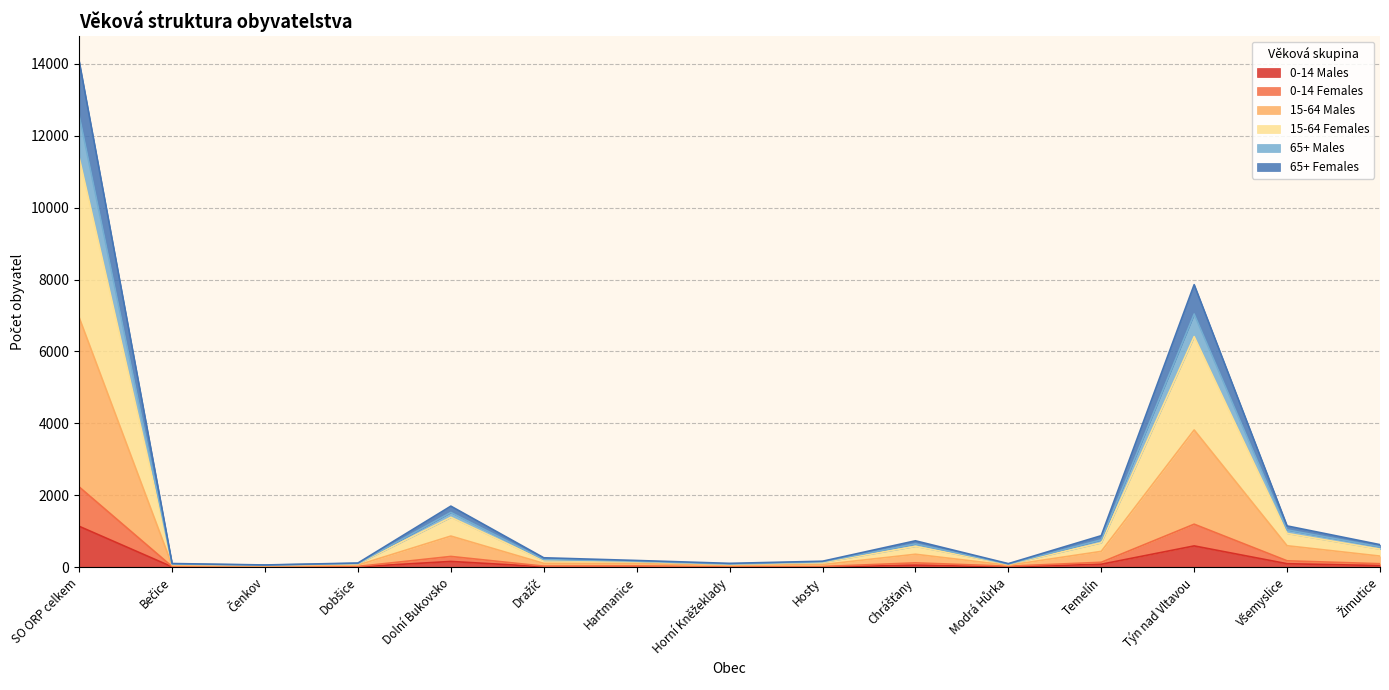

Between Dobšice and Modrá Hůrka, which series saw the biggest shift?

0-14 Females